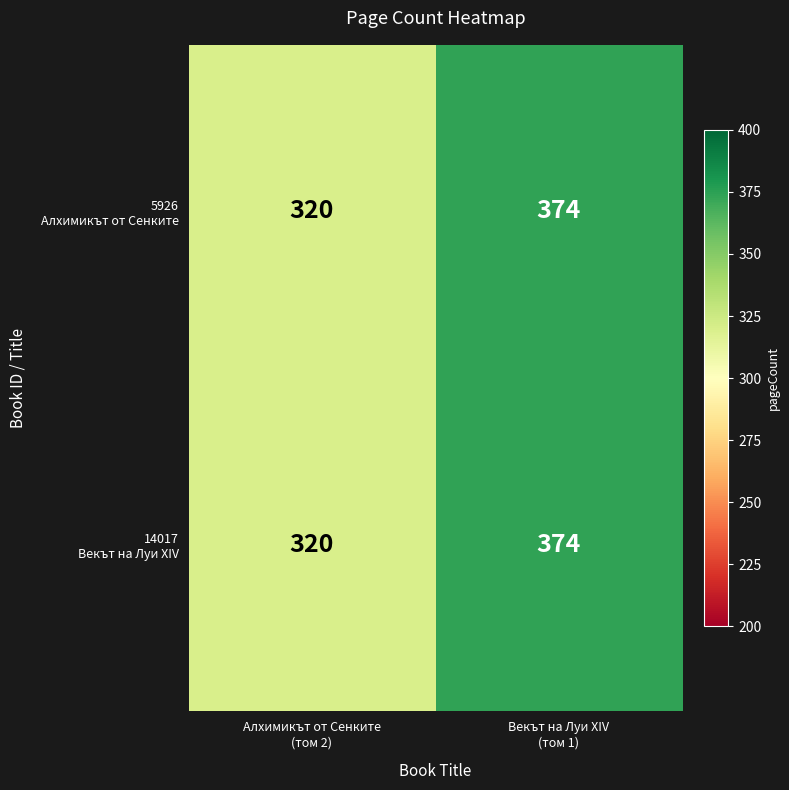

What is the minimum value shown in the chart?

320